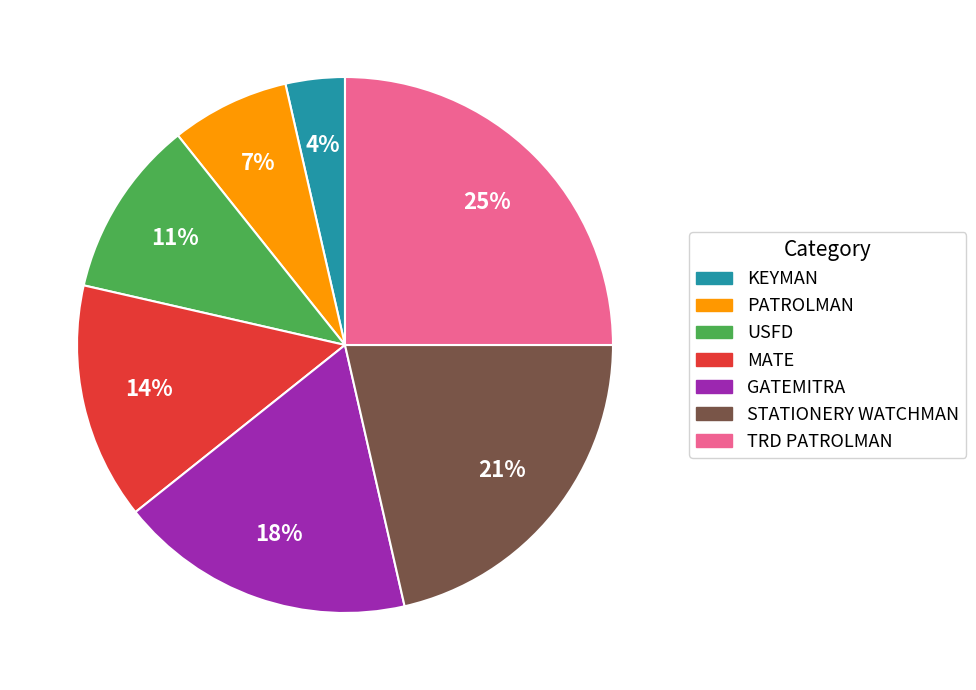

What percentage is the STATIONERY WATCHMAN slice, to the nearest percent?

21%